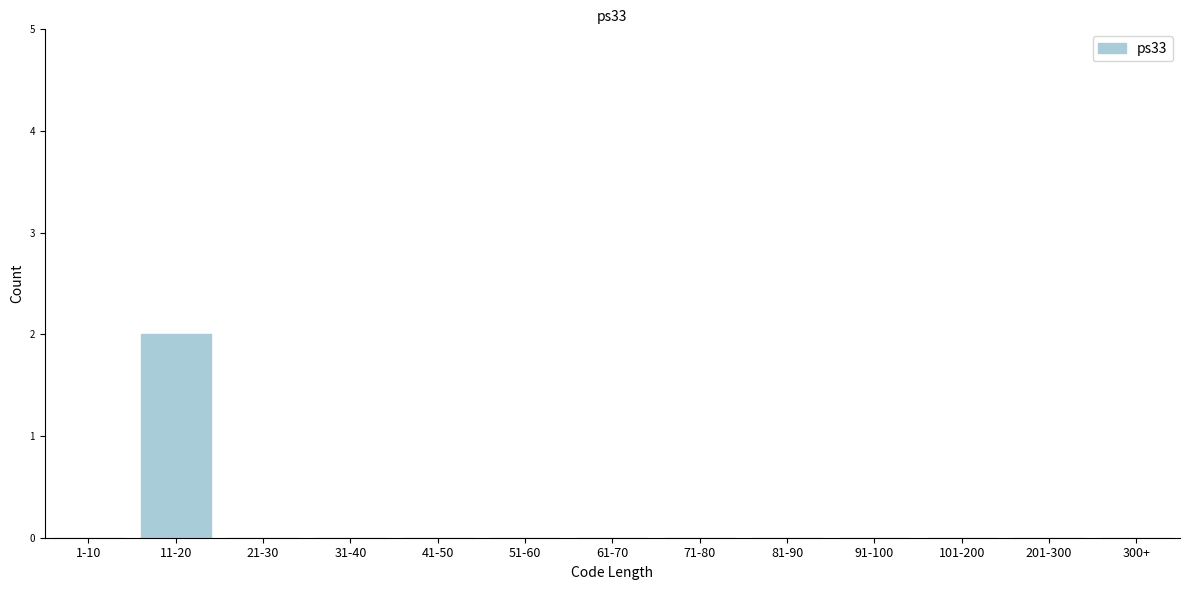

Reading left to right, list all the values displayed in this chart.

1-10=0	11-20=2	21-30=0	31-40=0	41-50=0	51-60=0	61-70=0	71-80=0	81-90=0	91-100=0	101-200=0	201-300=0	300+=0